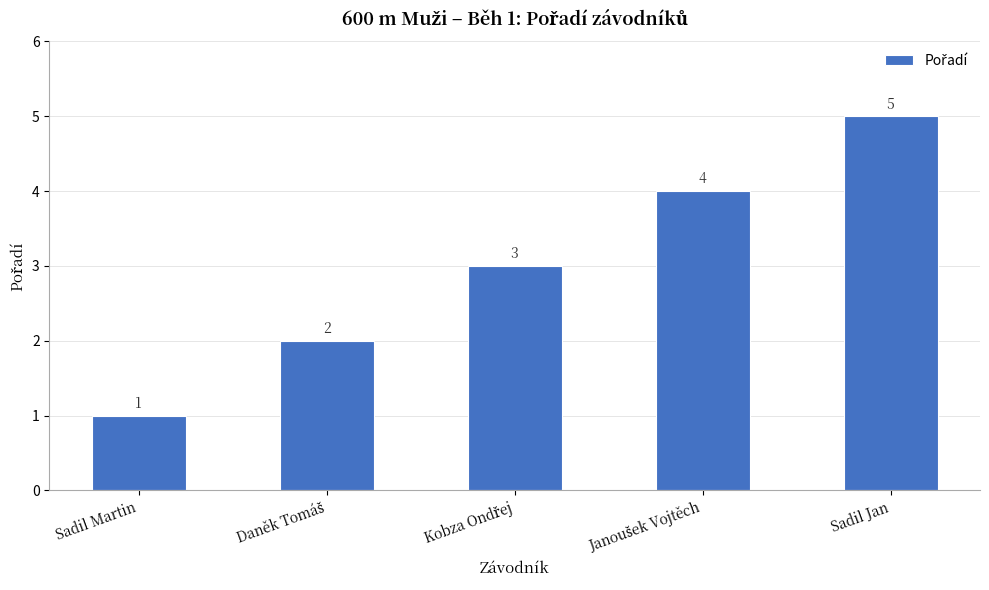

What is the difference between the maximum and second lowest values?

3